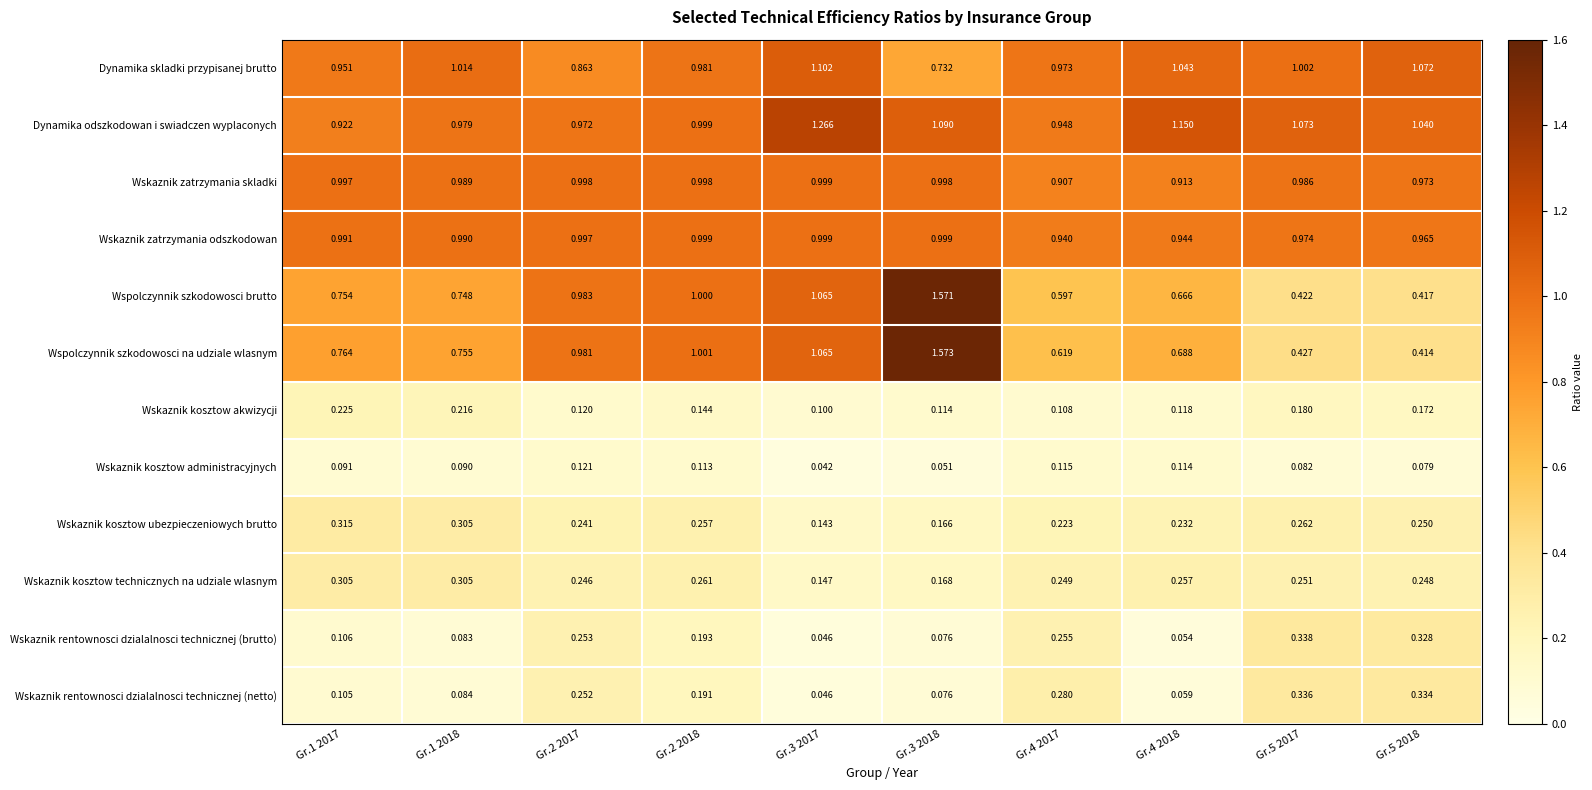

Which series has the largest total across all categories?

Dynamika odszkodowan i swiadczen wyplaconych